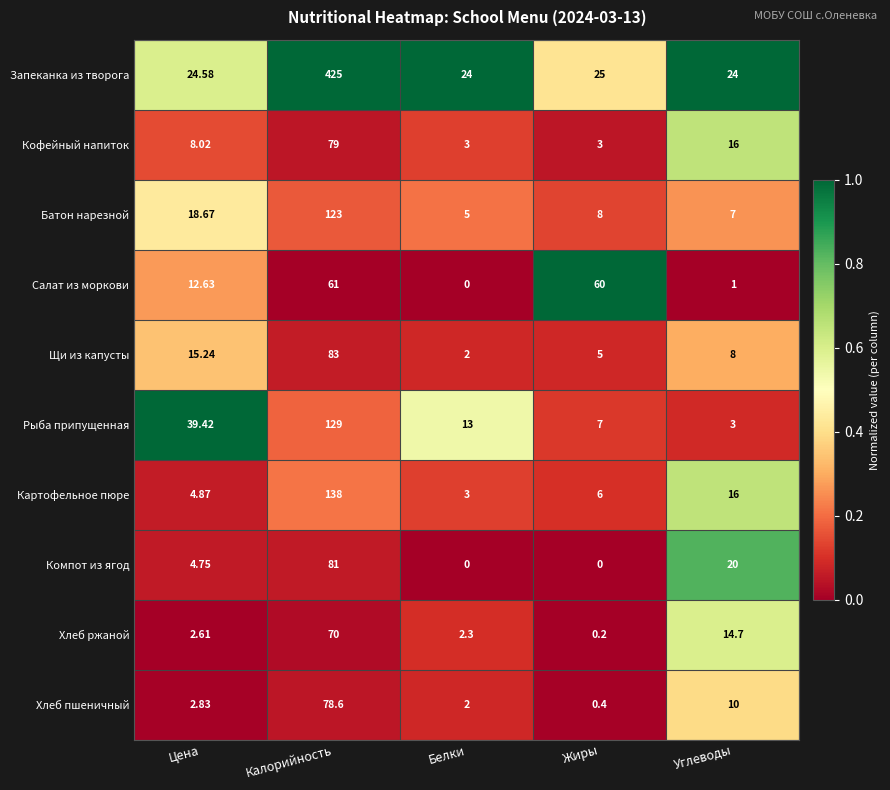

Which series has the largest range (max minus min)?

Запеканка из творога